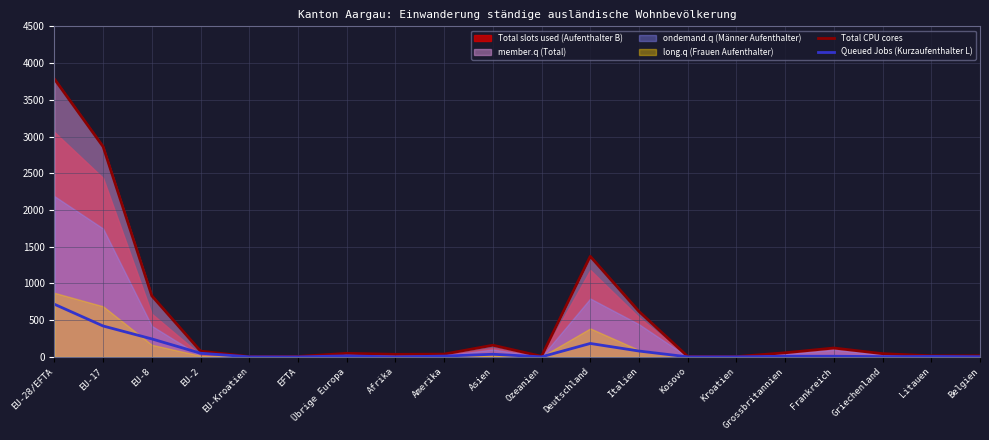

Which label corresponds to the largest value in the chart?

EU-28/EFTA